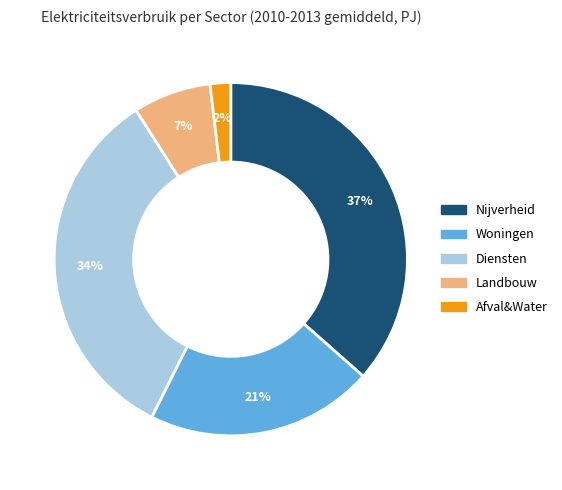

Do Afval&Water and Woningen together represent more than half of the pie?

No